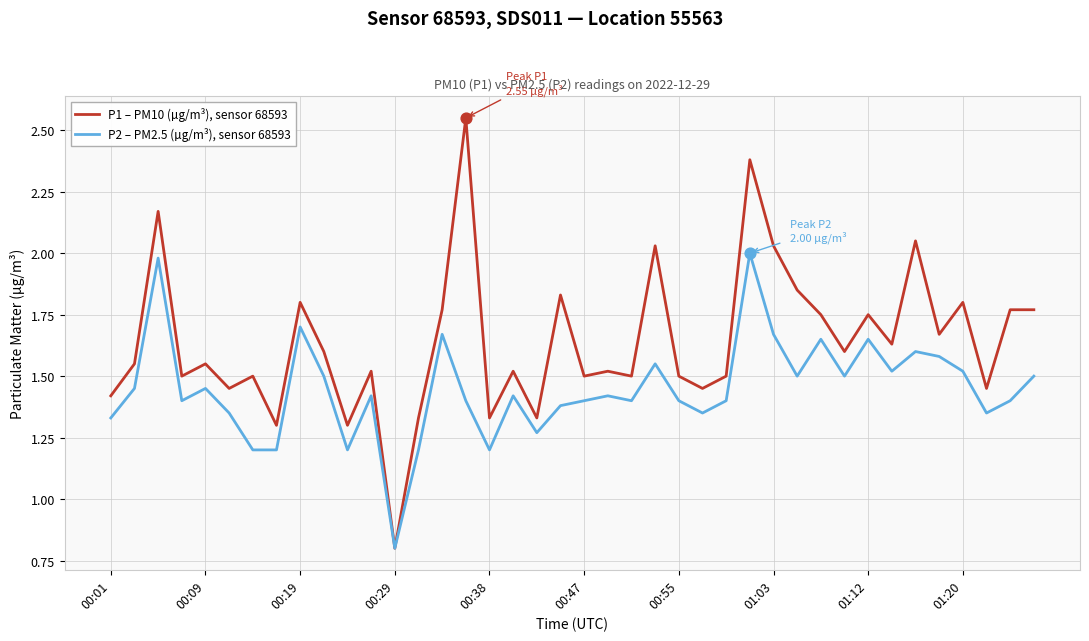

Which series has the largest range (max minus min)?

P1 – PM10 (µg/m³), sensor 68593